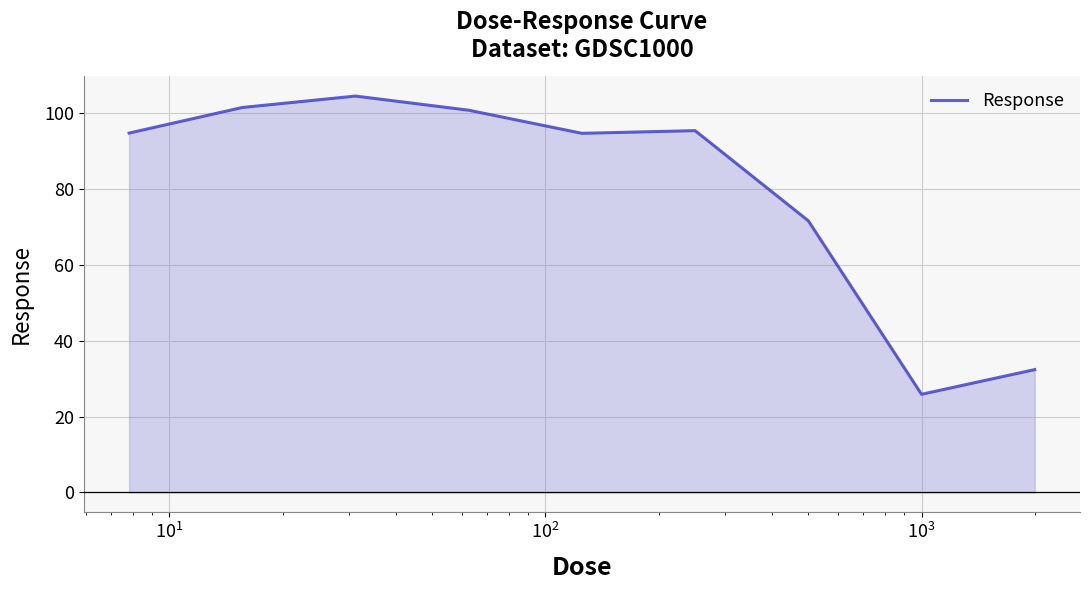

How many lines are shown in the chart?

1